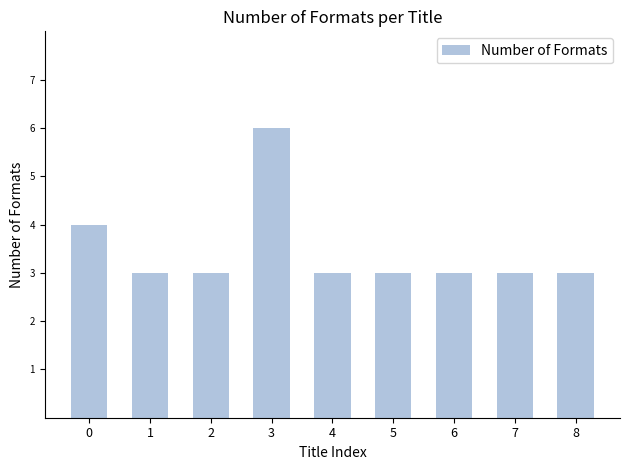

What is the average value?

3